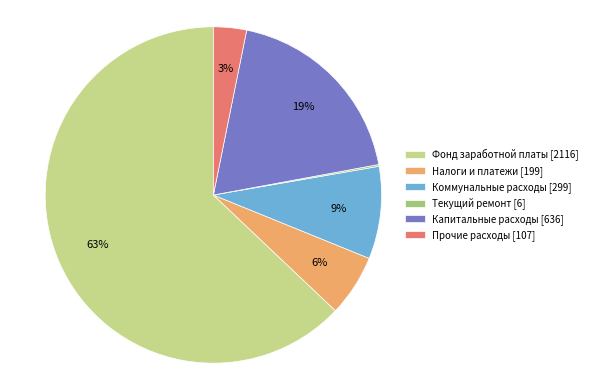

Approximately how many times larger is the value at Коммунальные расходы [299] compared to Налоги и платежи [199]?

1.5